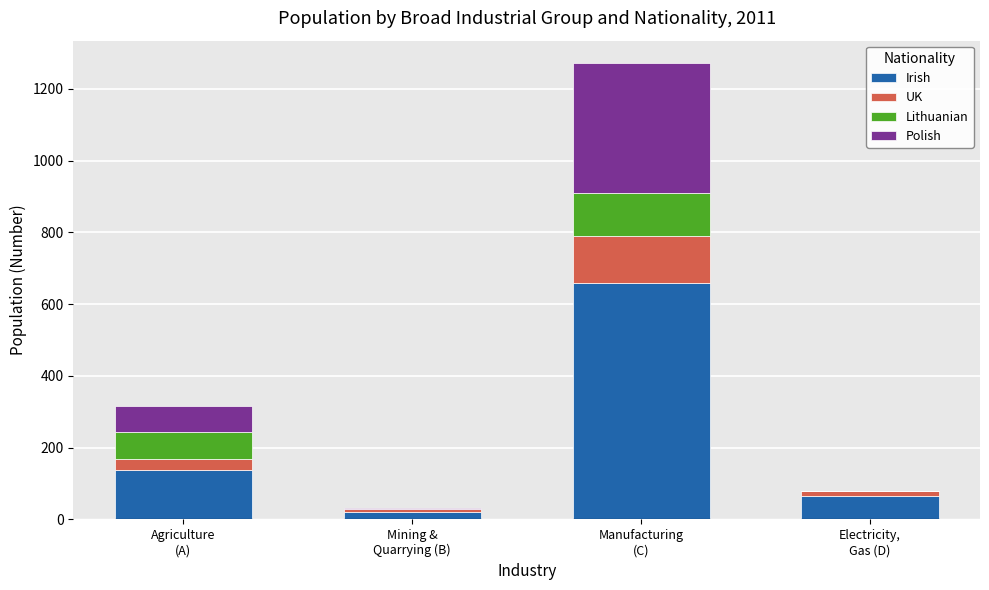

What is the highest value of the Irish series?

658